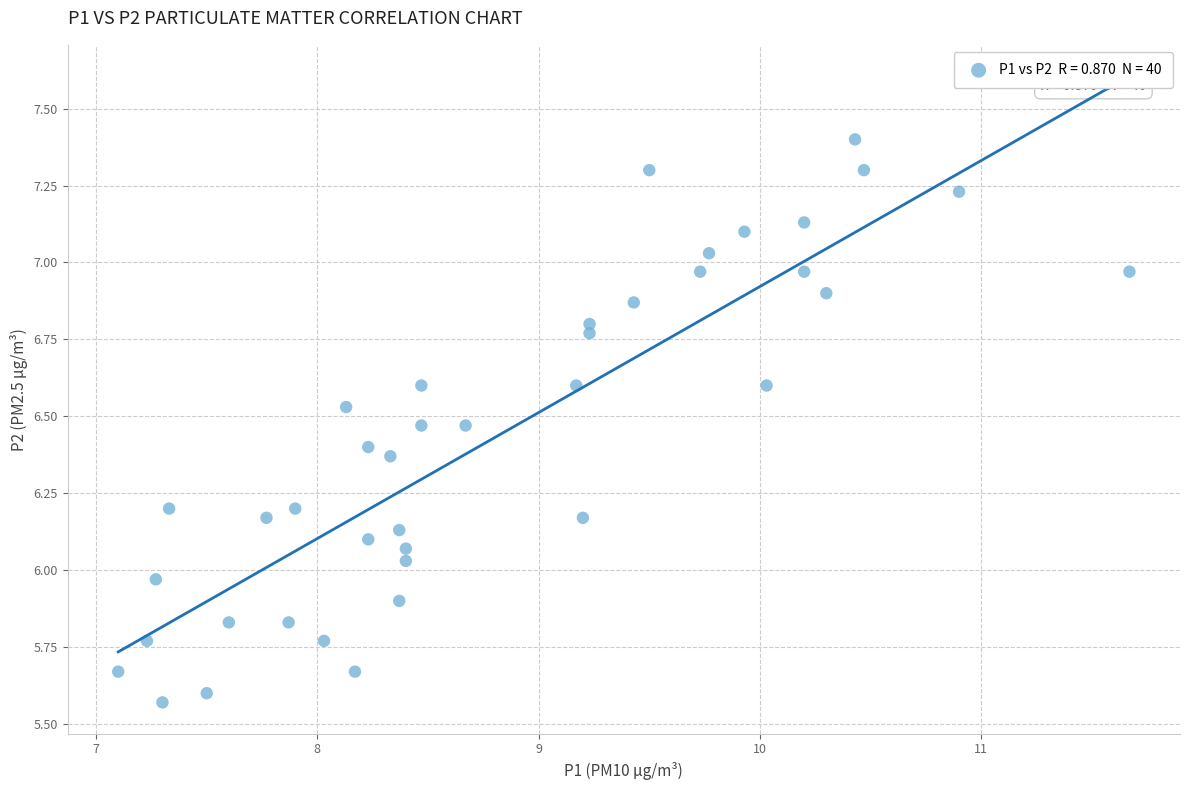

What is the range of Y values (max minus min)?

1.8